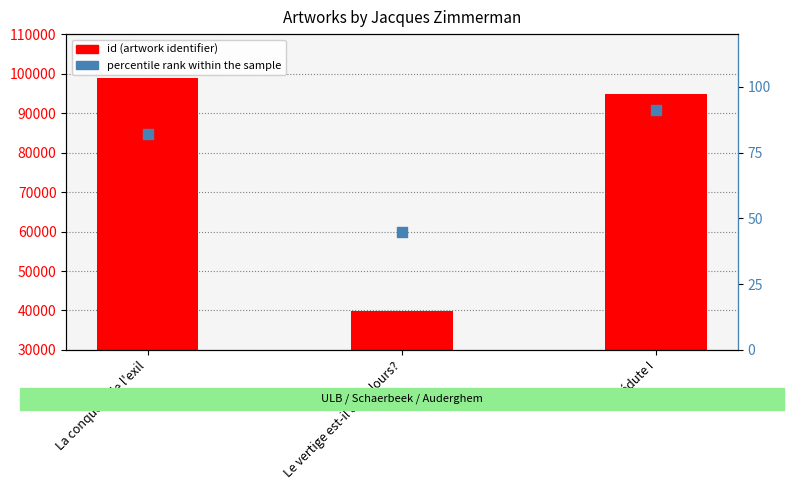

Which series has the widest spread of Y values?

id (primary)